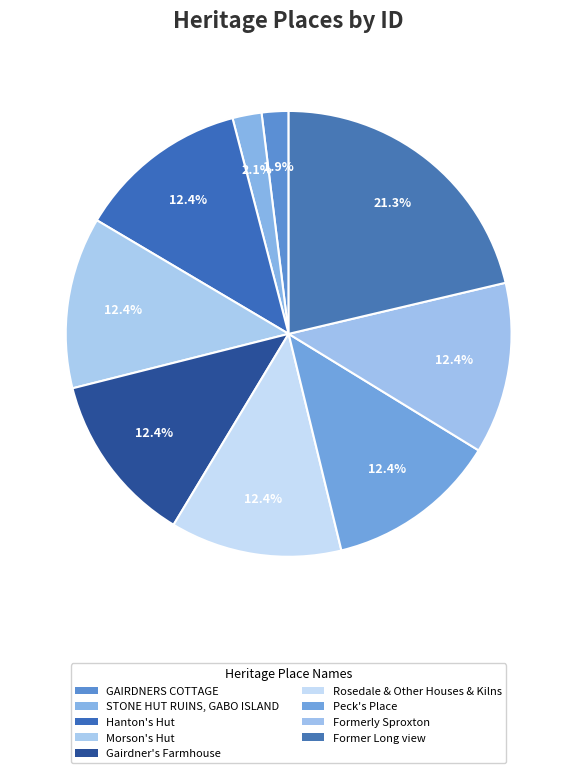

Approximately how many times larger is the value at Peck's Place compared to Hanton's Hut?

1.0